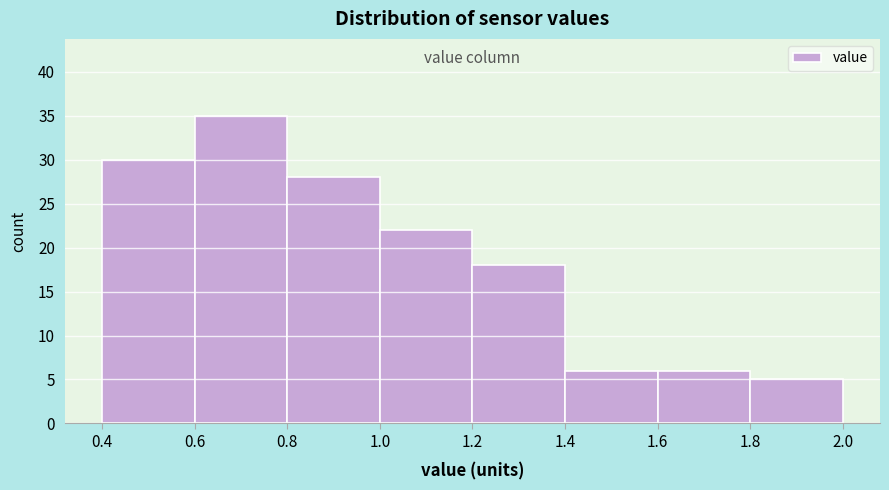

Which range on the x-axis has the tallest bar?

0.6 to 0.8